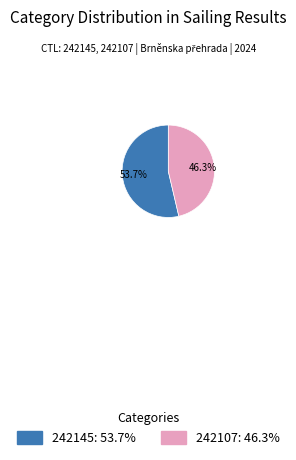

To the nearest percent, what percentage of the pie is 242145?

54%